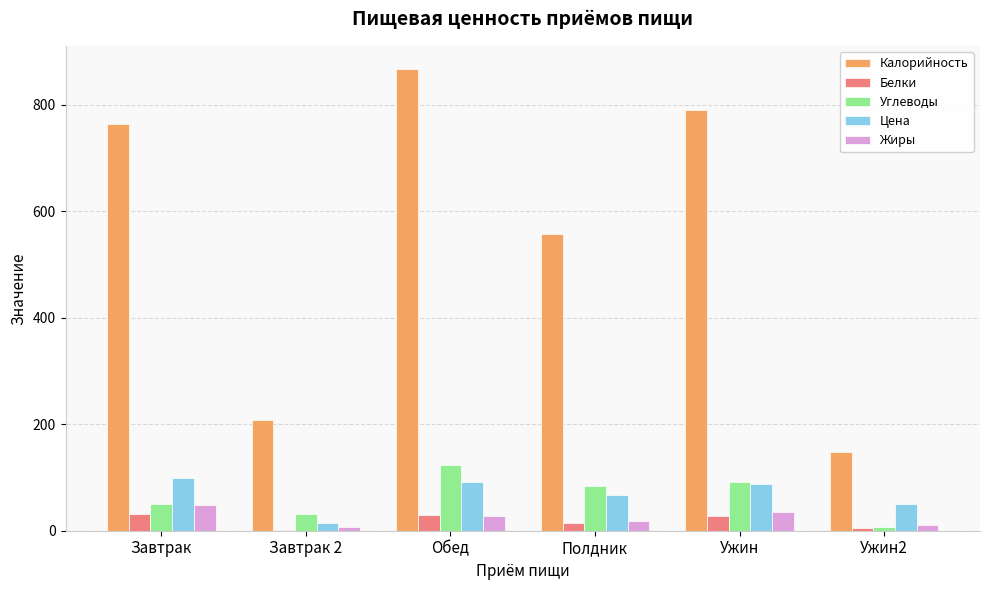

Does the chart contain stacked bars?

No